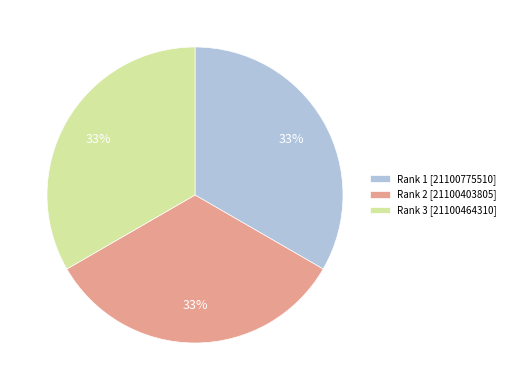

Does Rank 2 represent more than half of the total?

No